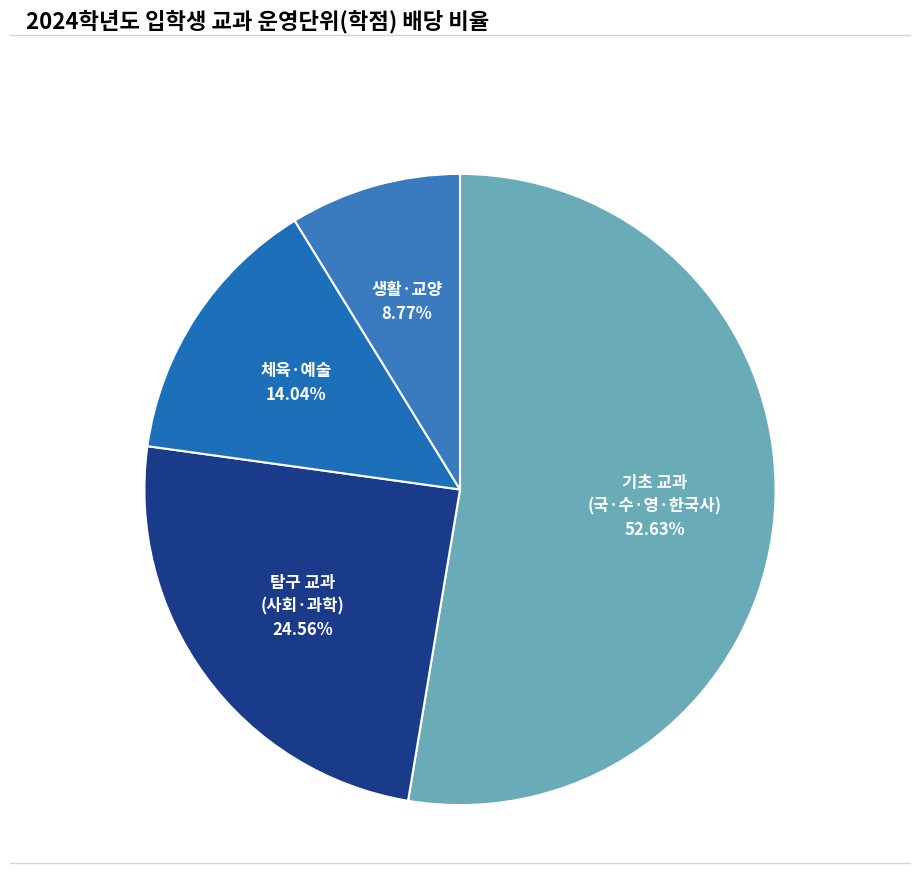

How many segments does this pie chart have?

4